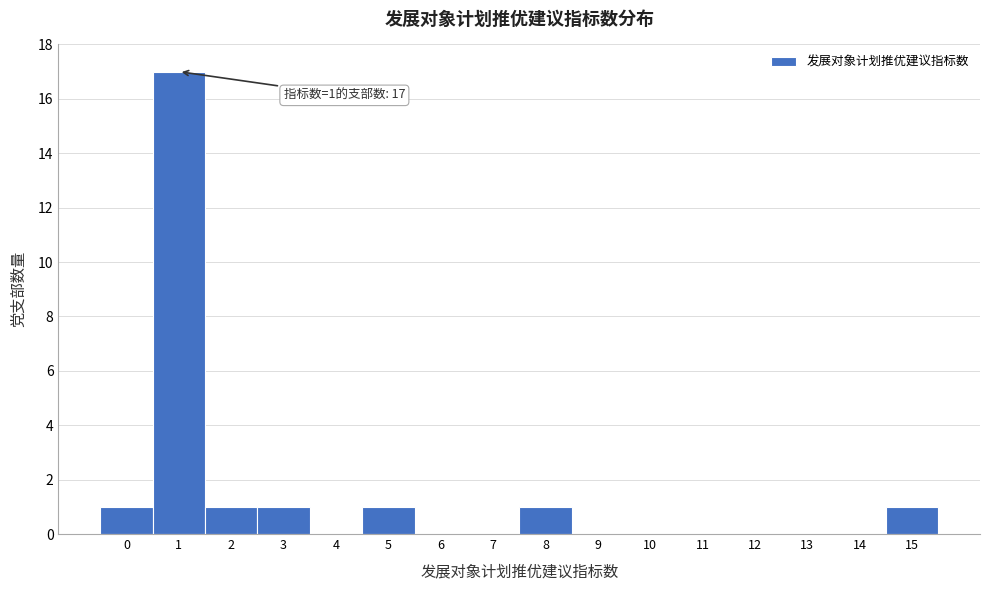

Which range on the x-axis has the tallest bar?

0.5 to 1.5